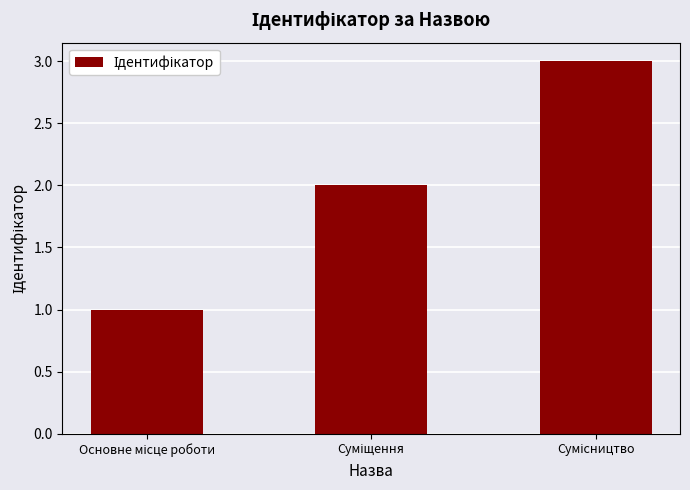

What is the value of the 1st bar from the left?

1